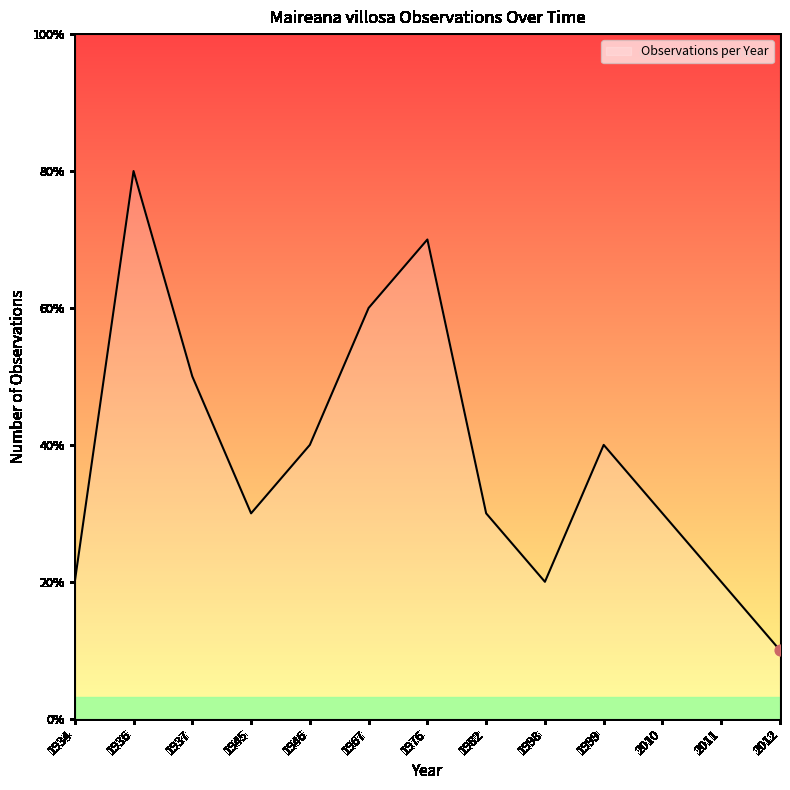

Which has a higher value, 2011 or 1937?

1937